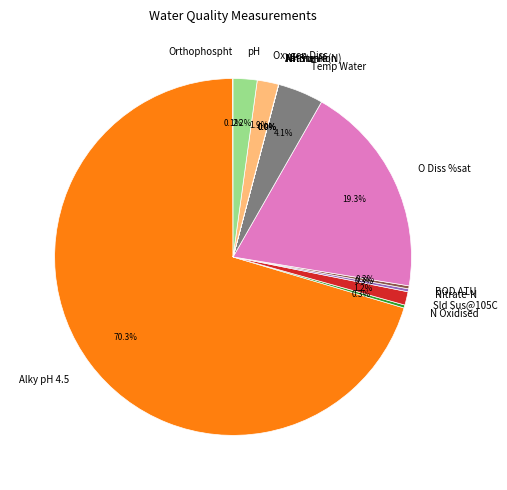

Does any single category account for the majority?

Yes